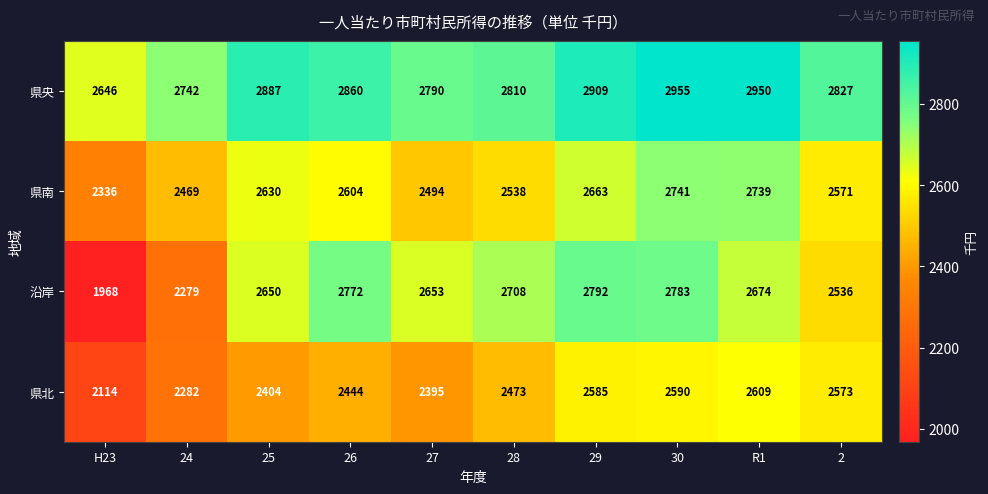

The value of 県南 at 30 is 1339. True or false?

False